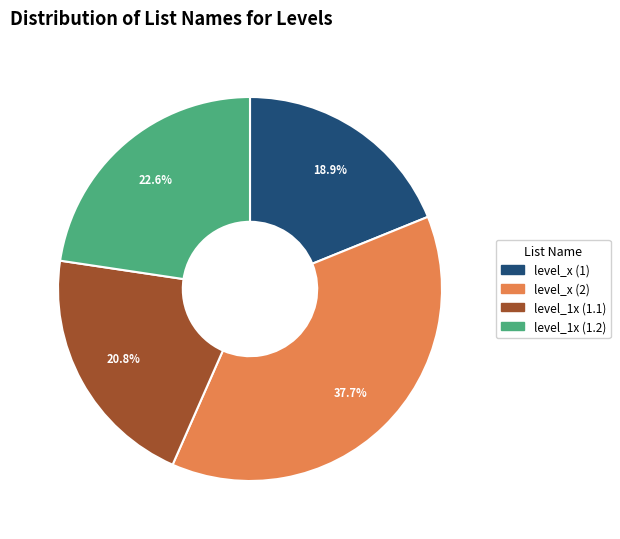

Rank the categories by value from highest to lowest.

level_x (2), level_1x (1.2), level_1x (1.1), level_x (1)